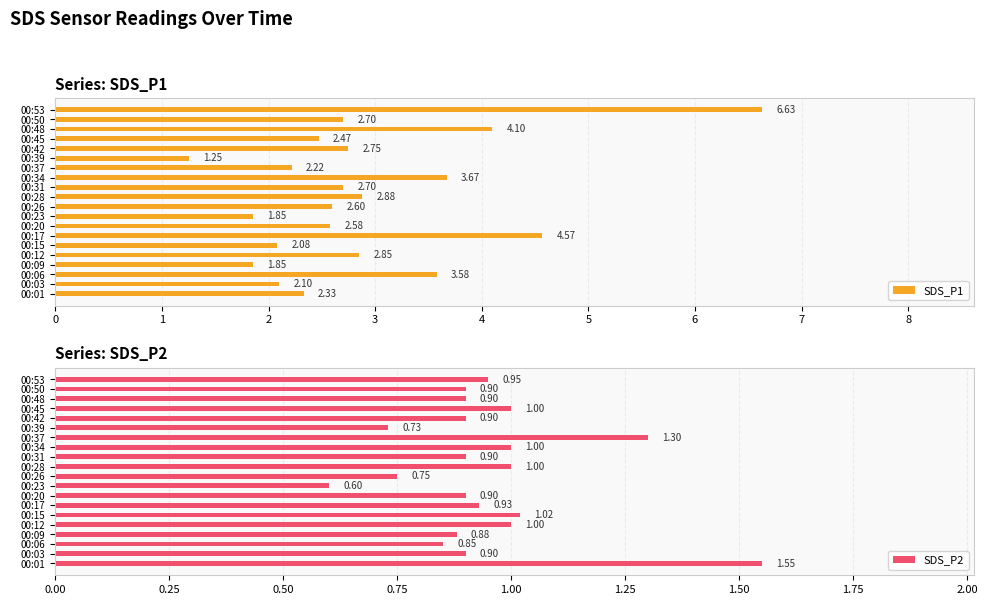

What is the sum of all SDS_P1 values?

57.8